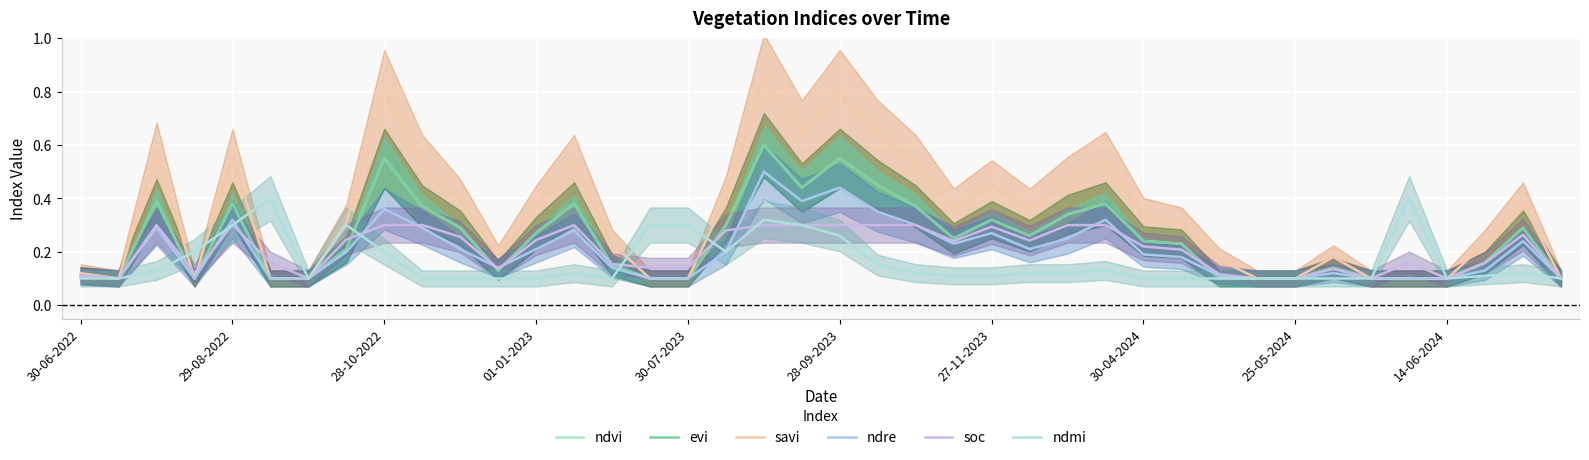

What is the value of the evi point at the 9th from the left?

0.6